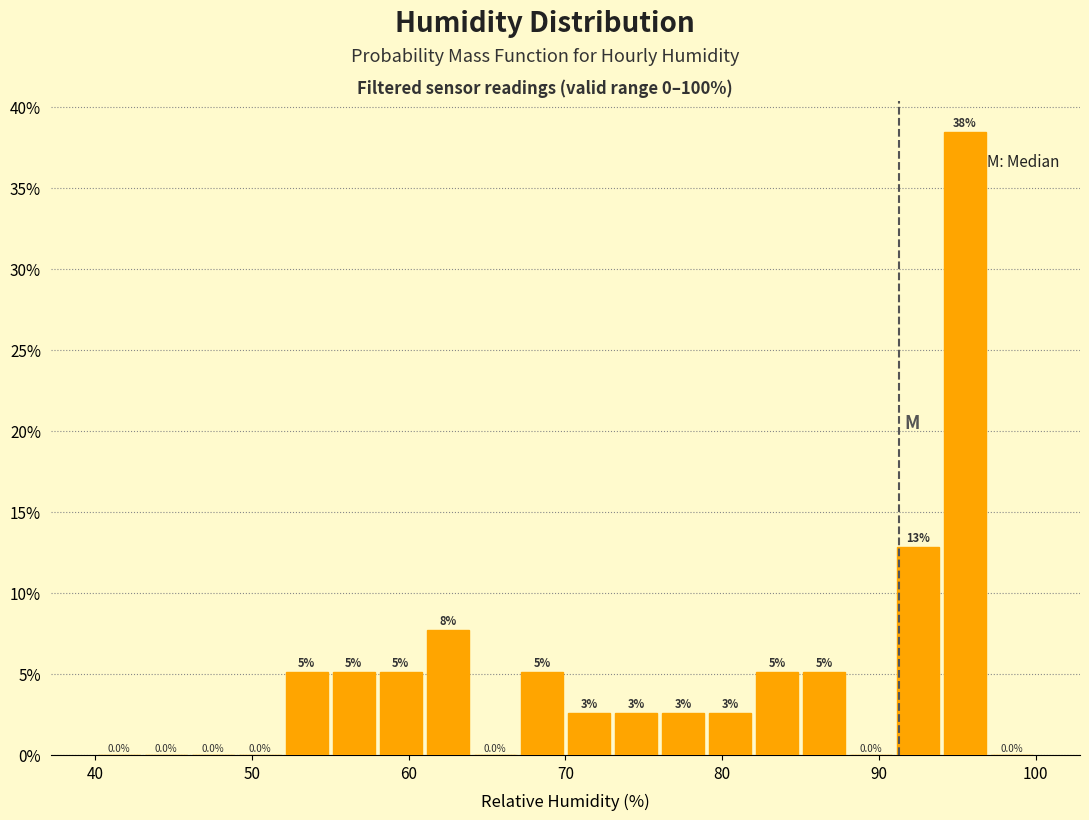

Around what value on the x-axis is the tallest bar? Give the approximate position of its centre, as read against the axis.

96